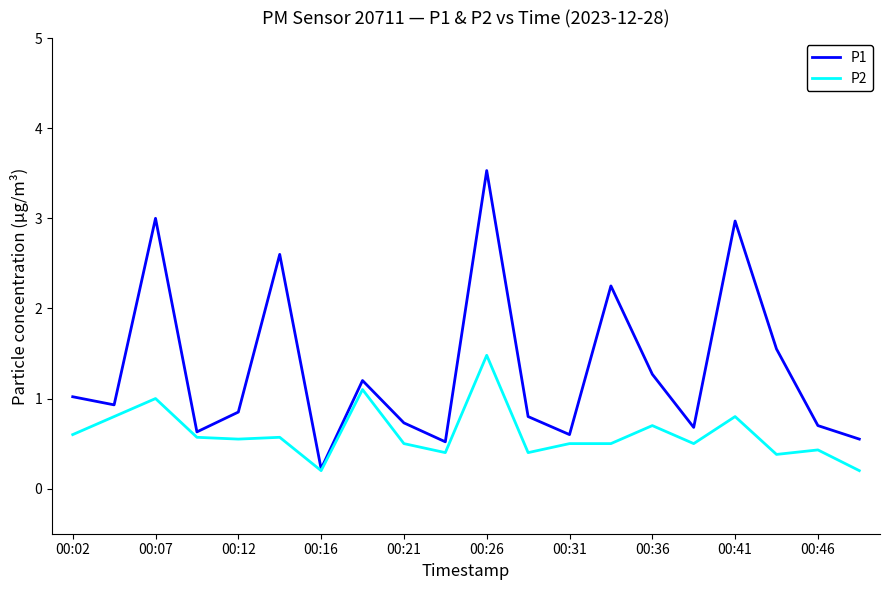

Which series has the largest total across all categories?

P1